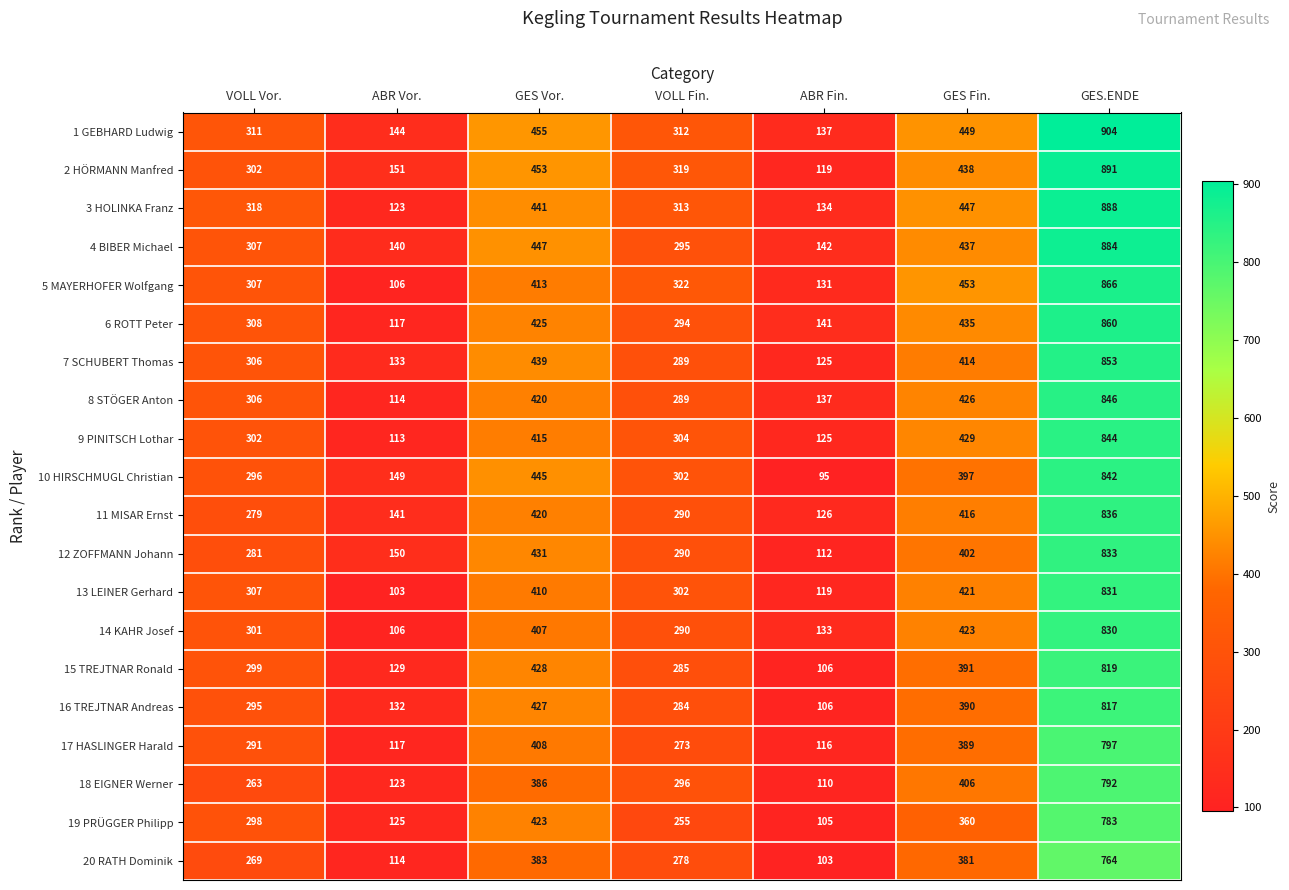

How many series are shown in this chart?

20